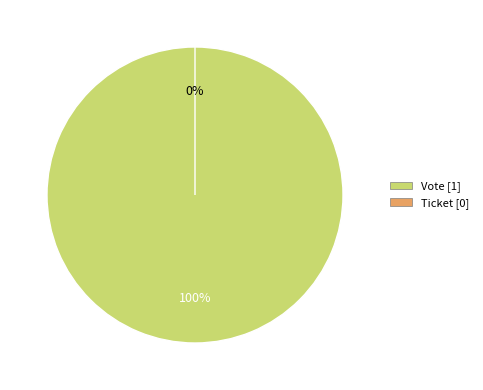

Rank the categories by value from lowest to highest.

Ticket, Vote